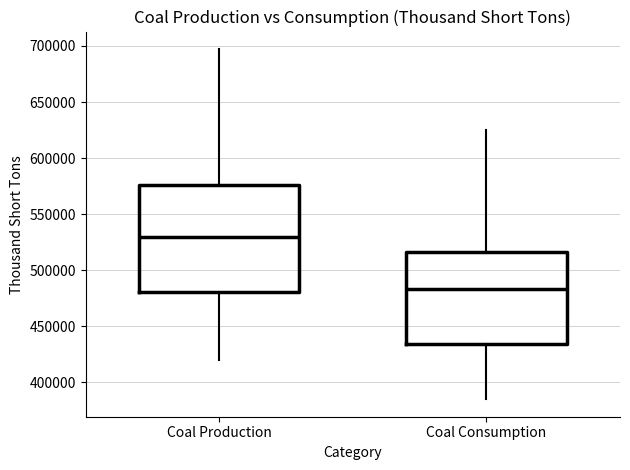

Which box has the lowest median line?

Coal Consumption